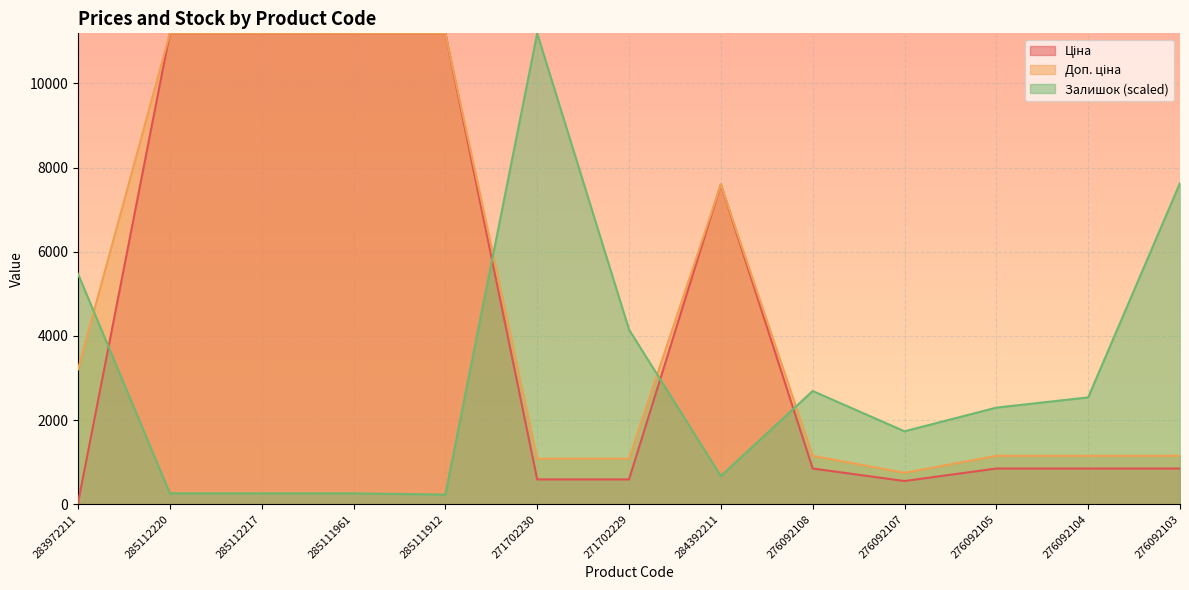

What is the value of the Залишок point at the 9th from the left?

2690.6